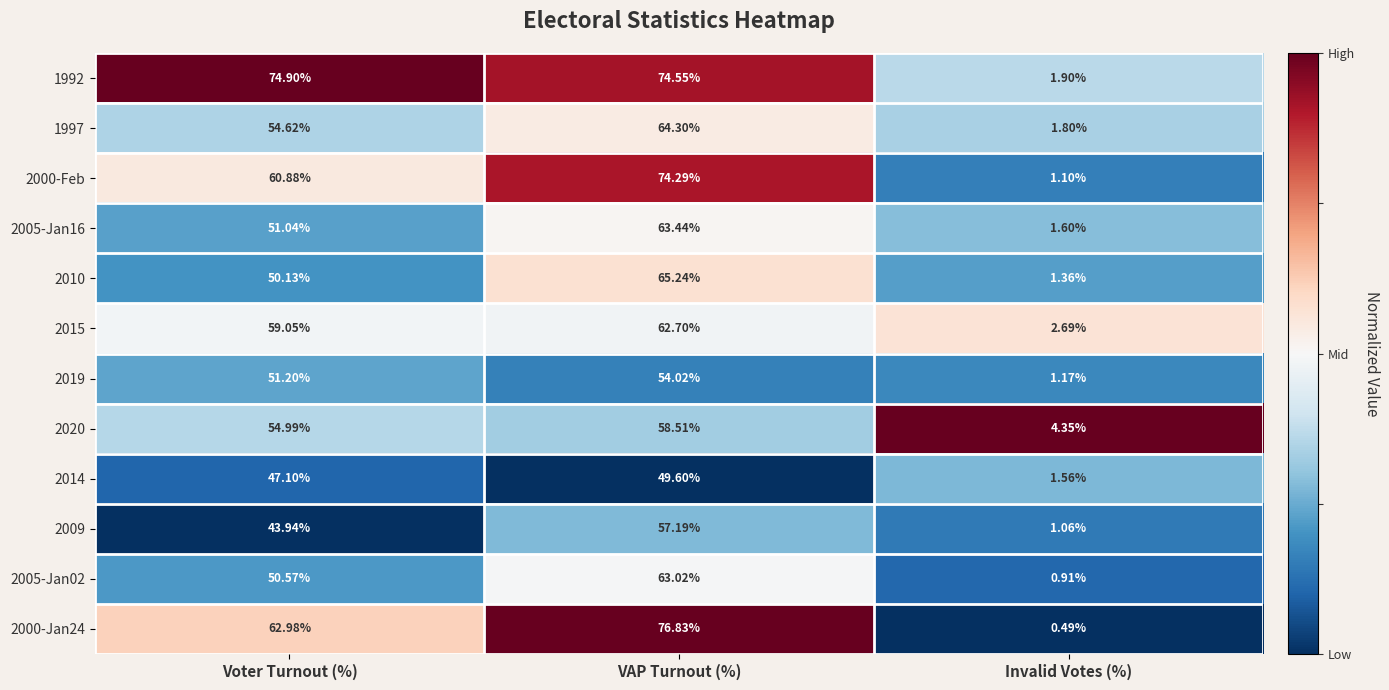

Is the value of 2015 at Invalid Votes (%) greater than the value of 2014 at Voter Turnout (%)?

No